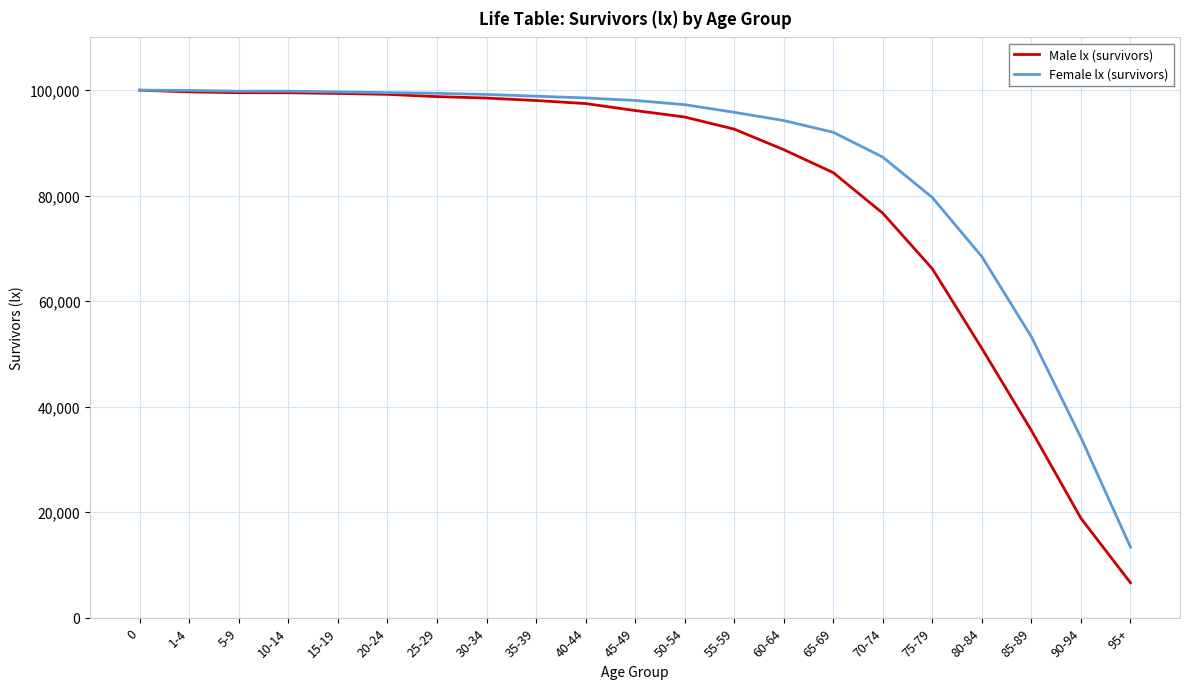

Is this an area chart (filled region under the line)?

No